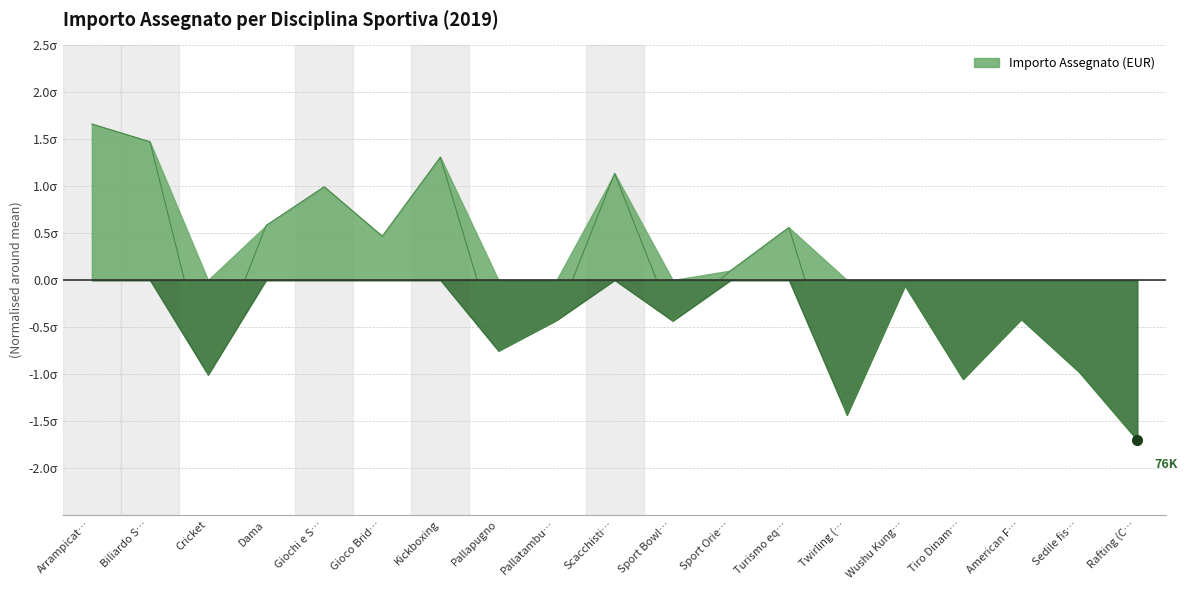

Does the chart display data point markers on the line(s)?

No